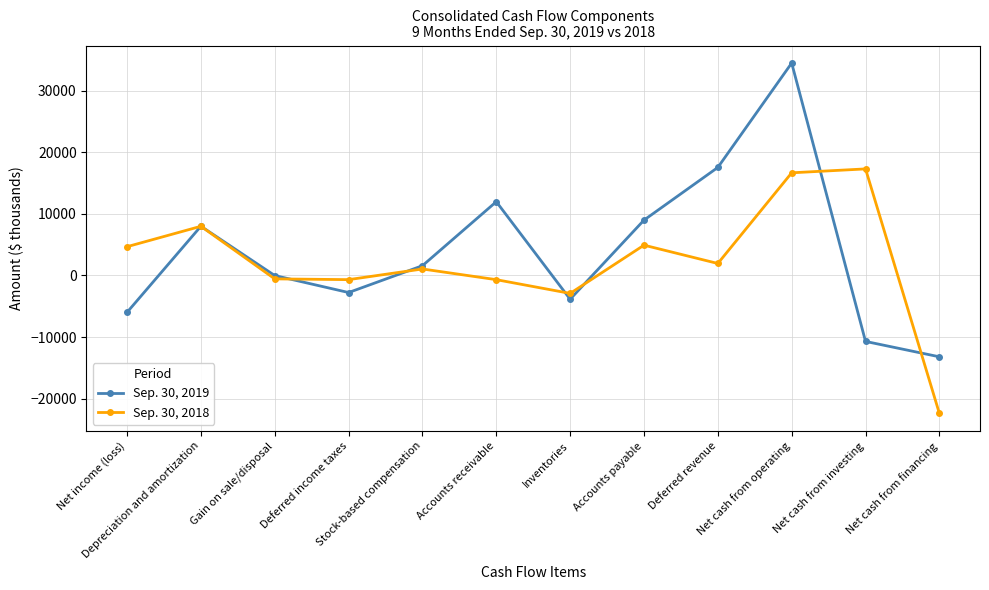

What is the difference between the maximum and minimum values in the Sep. 30, 2018 series?

39681